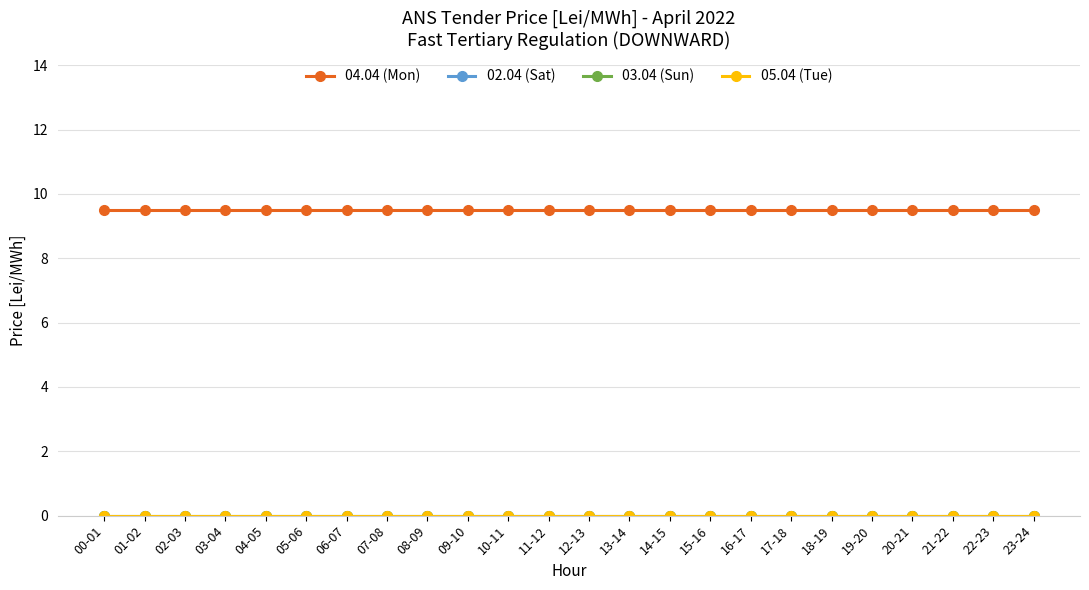

Is this an area chart (filled region under the line)?

No